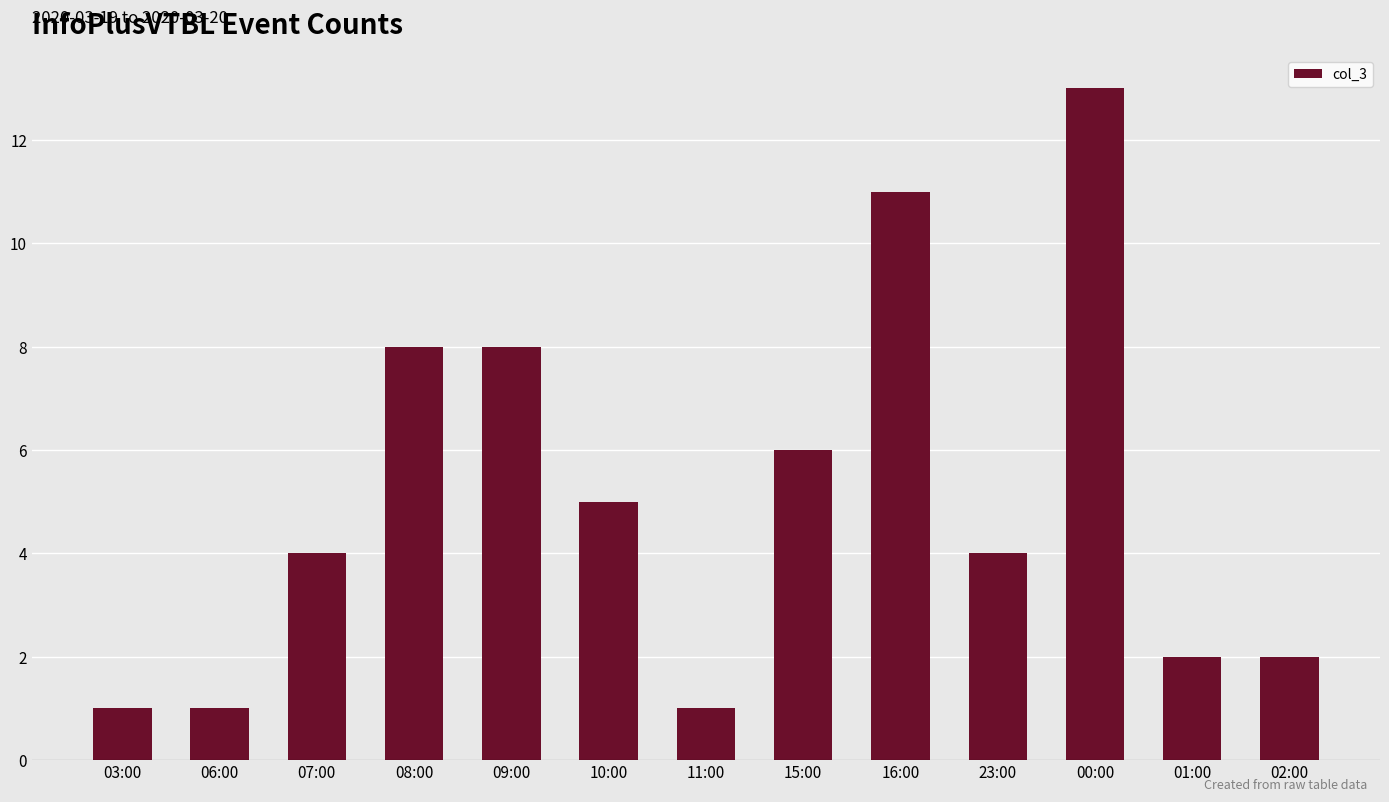

What is the label of the 5th bar from the right?

16:00